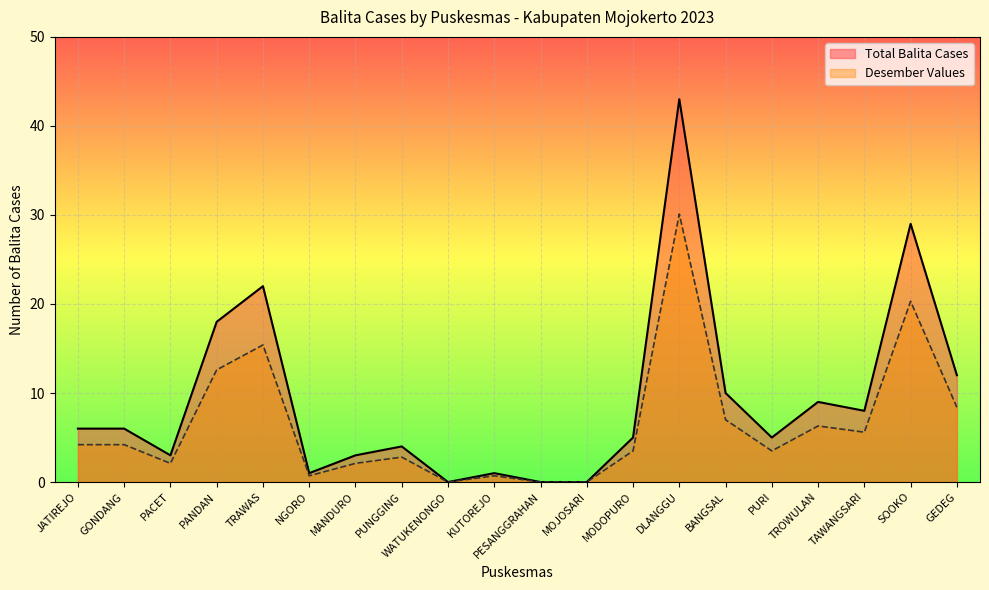

How many lines are shown in the chart?

2